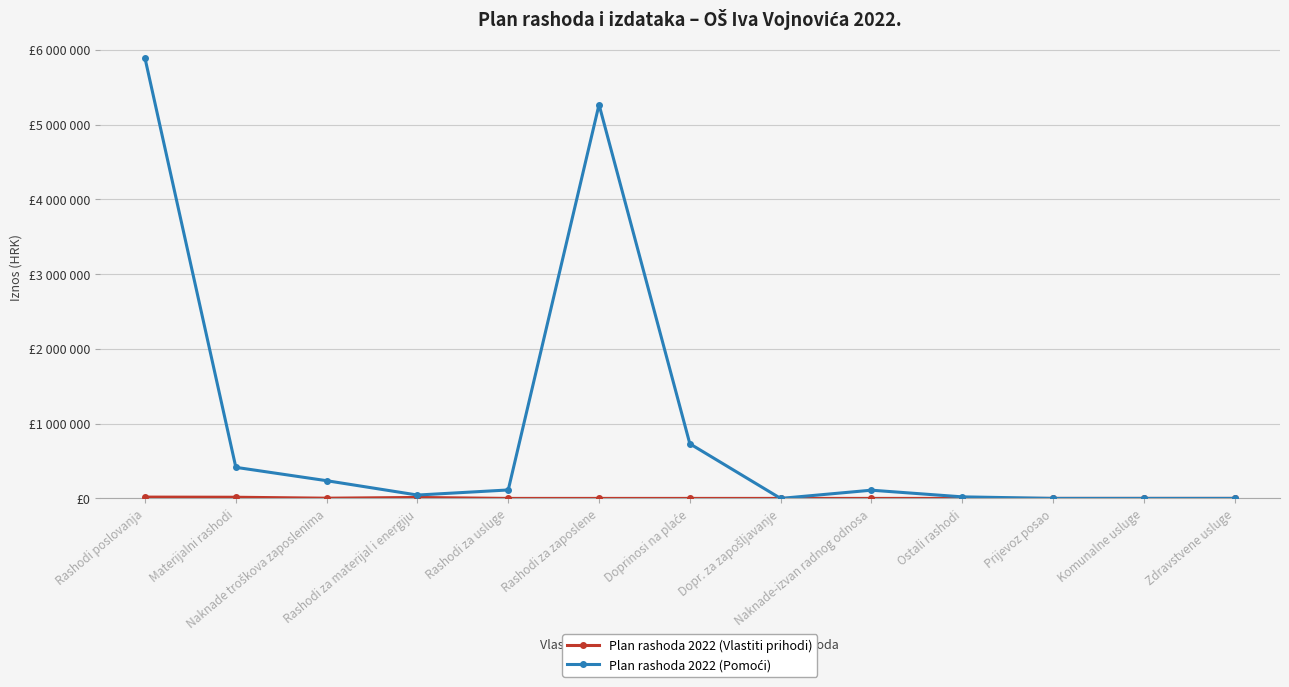

Is this an area chart (filled region under the line)?

No